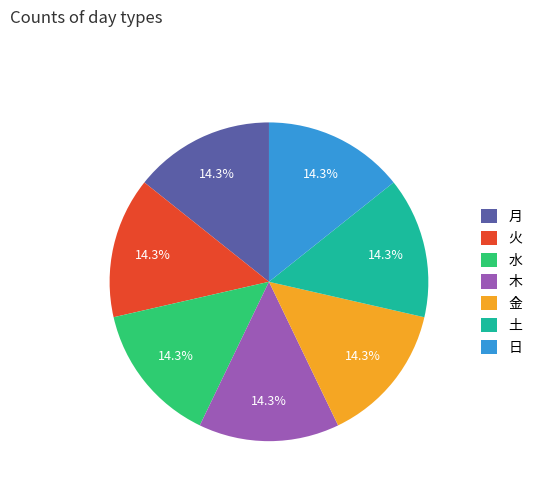

To the nearest percent, what portion does 水 represent?

14%